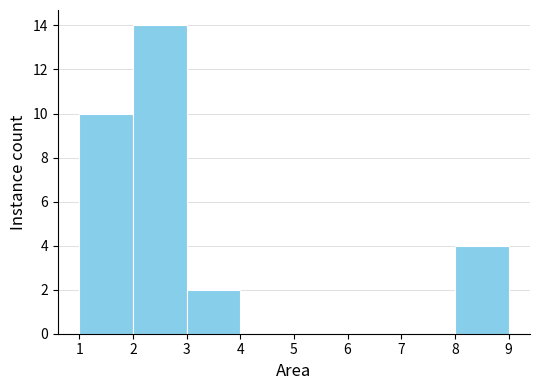

How tall is the bar that spans 2 to 3 on the x-axis? The values are not printed on the chart, so give them approximately, as read against the axis.

14